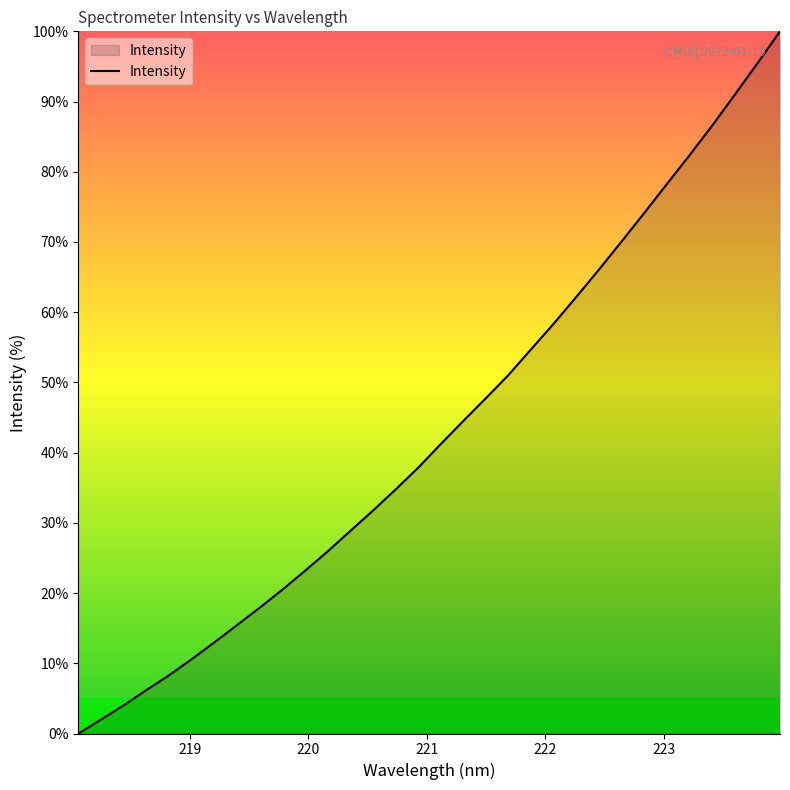

Count the number of categories in the chart.

32